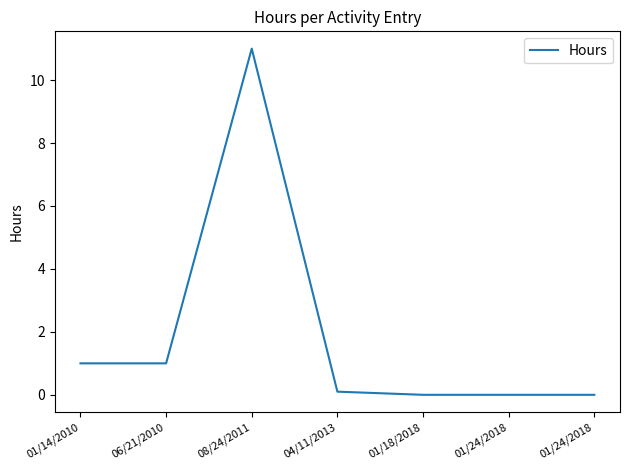

How many categories are shown in the chart?

7